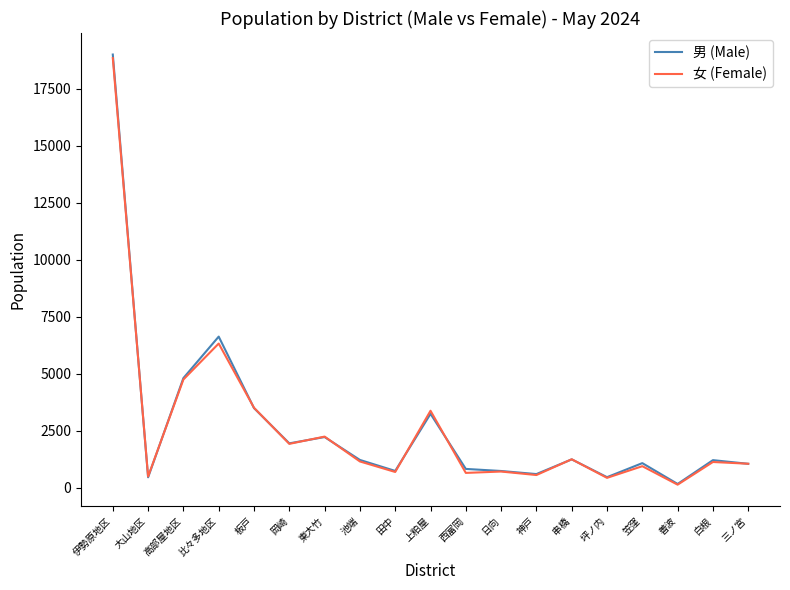

Where is 女 (Female) nearest to the value 9496?

比々多地区